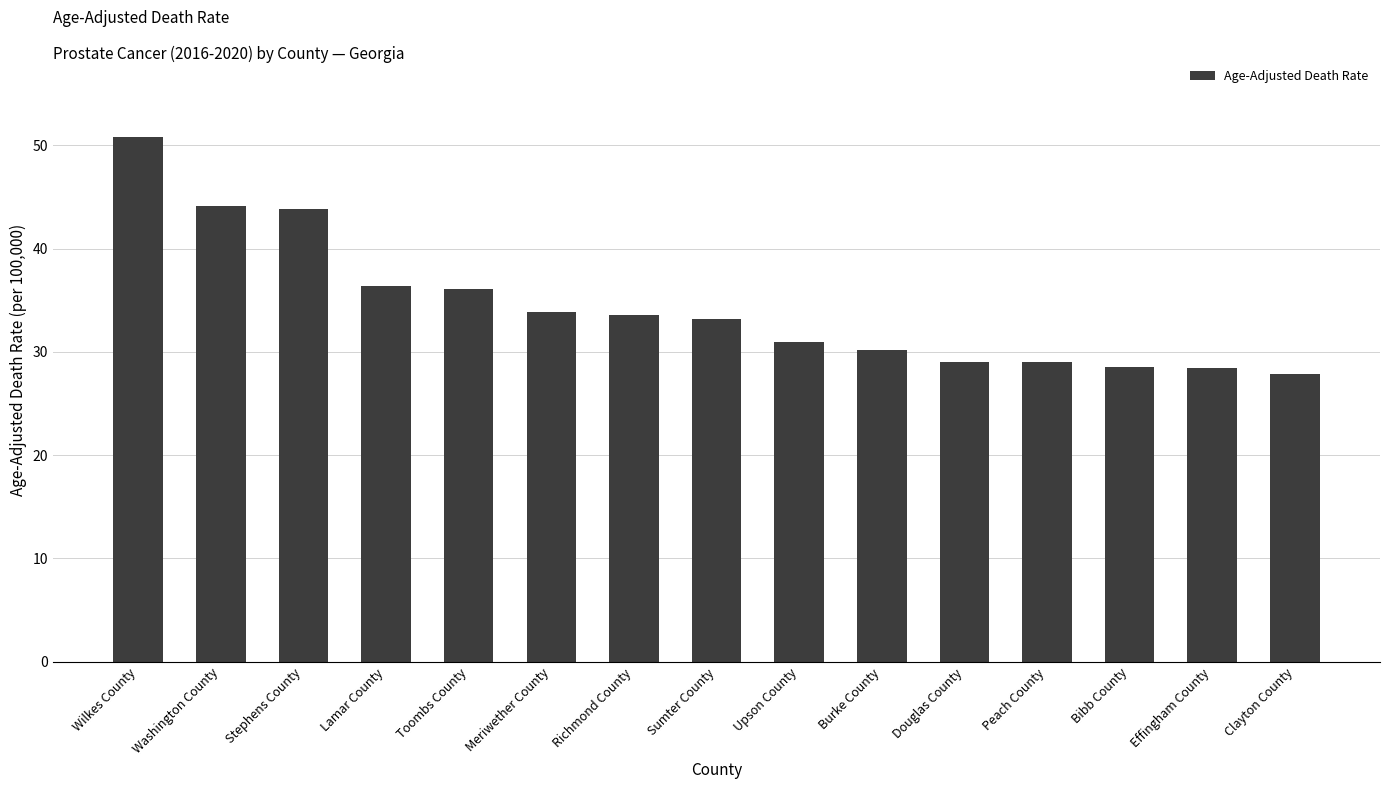

What is the difference between the second highest and second lowest values?

15.7